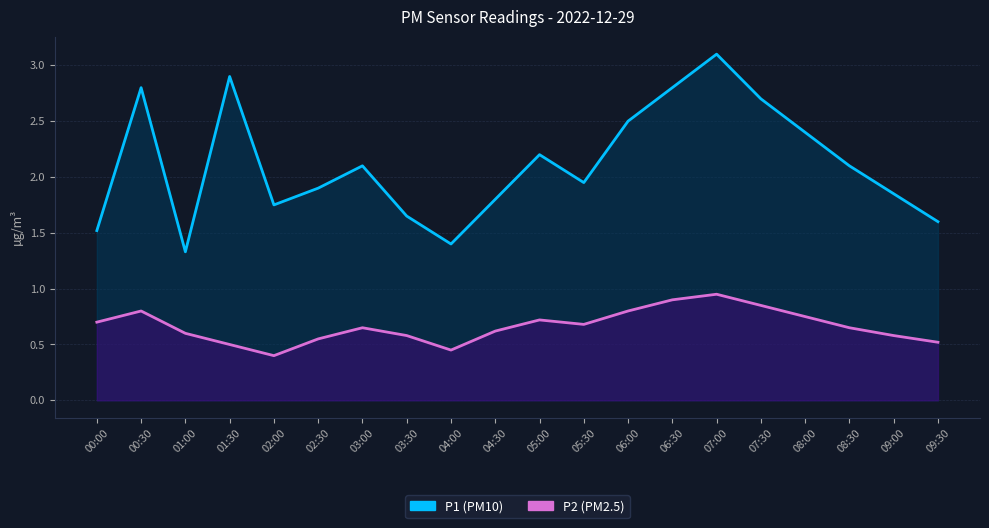

Reading right to left, transcribe all the data shown in this chart.

P1 (PM10): 09:30=1.6	09:00=1.9	08:30=2.1	08:00=2.4	07:30=2.7	07:00=3.1	06:30=2.8	06:00=2.5	05:30=1.9	05:00=2.2	04:30=1.8	04:00=1.4	03:30=1.6	03:00=2.1	02:30=1.9	02:00=1.8	01:30=2.9	01:00=1.3	00:30=2.8	00:00=1.5
P2 (PM2.5): 09:30=0.5	09:00=0.6	08:30=0.7	08:00=0.8	07:30=0.8	07:00=0.9	06:30=0.9	06:00=0.8	05:30=0.7	05:00=0.7	04:30=0.6	04:00=0.5	03:30=0.6	03:00=0.7	02:30=0.6	02:00=0.4	01:30=0.5	01:00=0.6	00:30=0.8	00:00=0.7